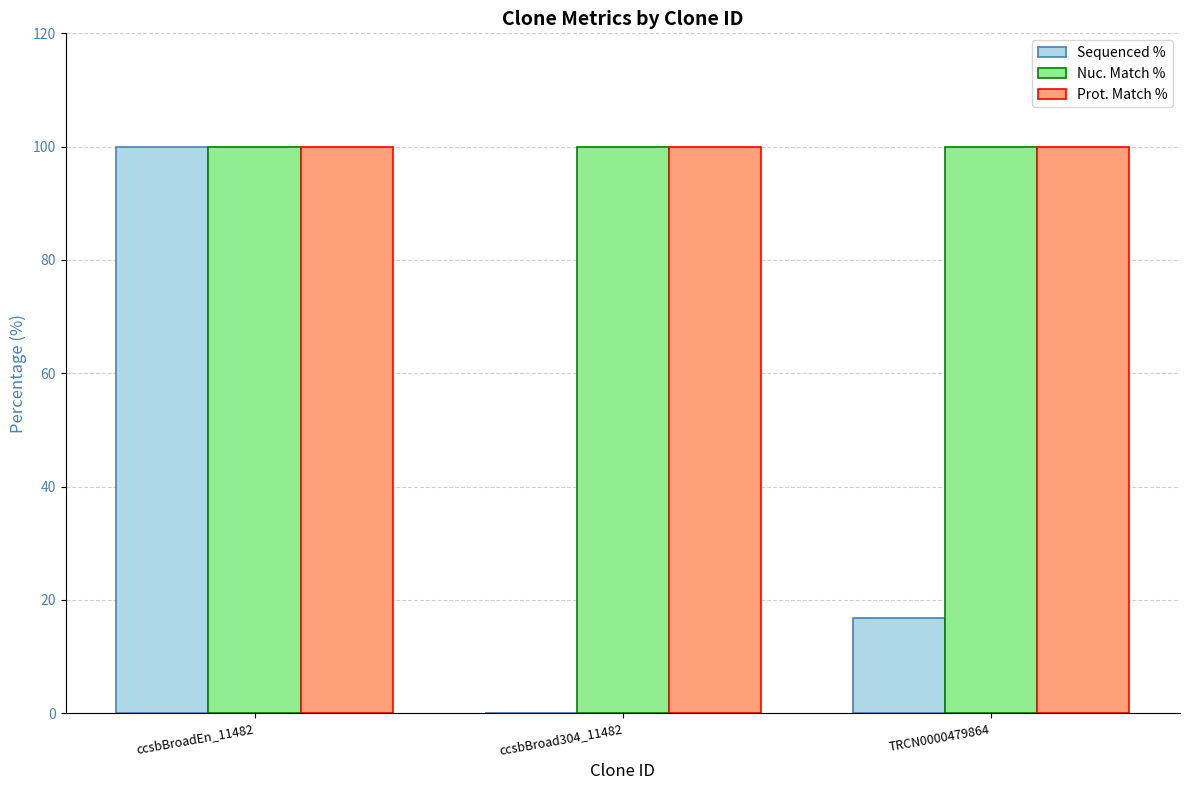

Are the bars horizontal?

No